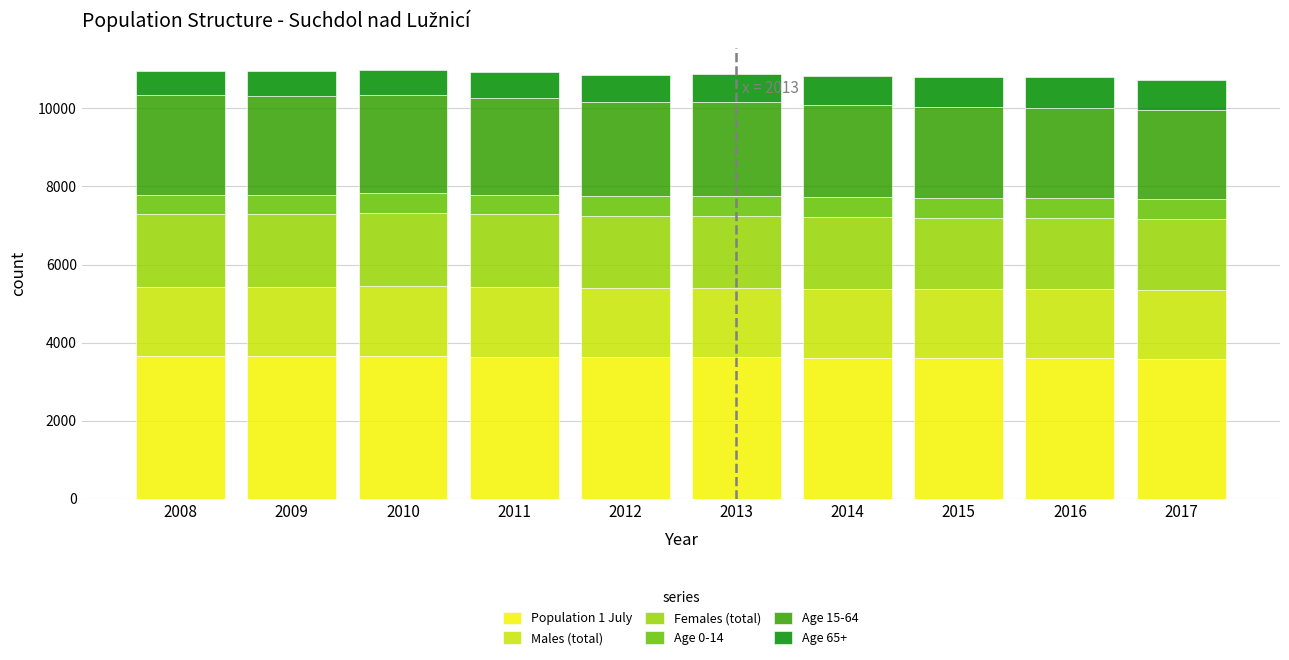

What is the lowest value of the Population 1 July series?

3588